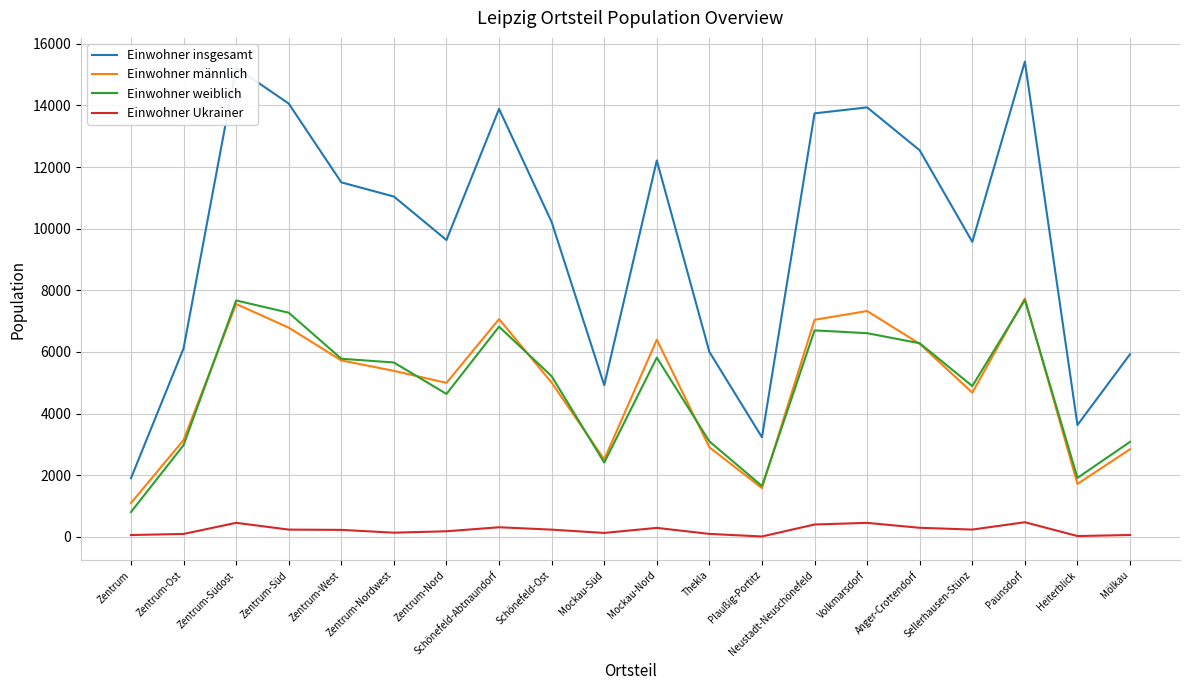

Which category has the highest value in the Einwohner insgesamt series?

Paunsdorf